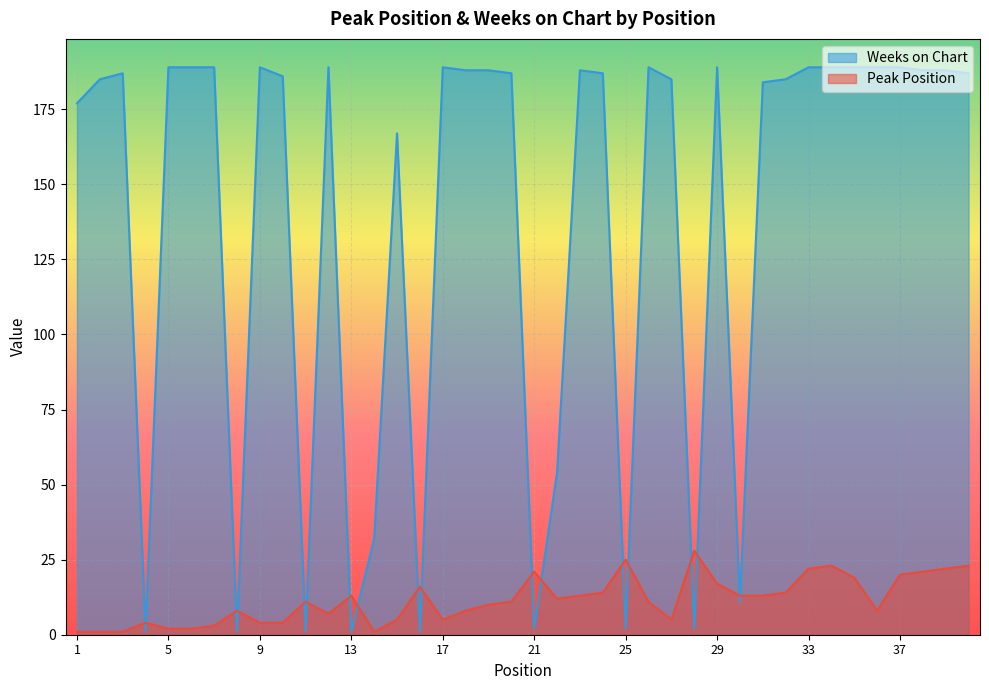

Reading left to right, what are all the values shown in this chart?

Peak Position: 1	1	1	4	2	2	3	8	4	4	11	7	13	1	5	16	5	8	10	11	21	12	13	14	25	11	5	28	17	13	13	14	22	23	19	8	20	21	22	23
Weeks on Chart: 177	185	187	1	189	189	189	1	189	186	1	189	1	32	167	1	189	188	188	187	2	54	188	187	2	189	185	2	189	11	184	185	189	189	189	189	189	188	188	187